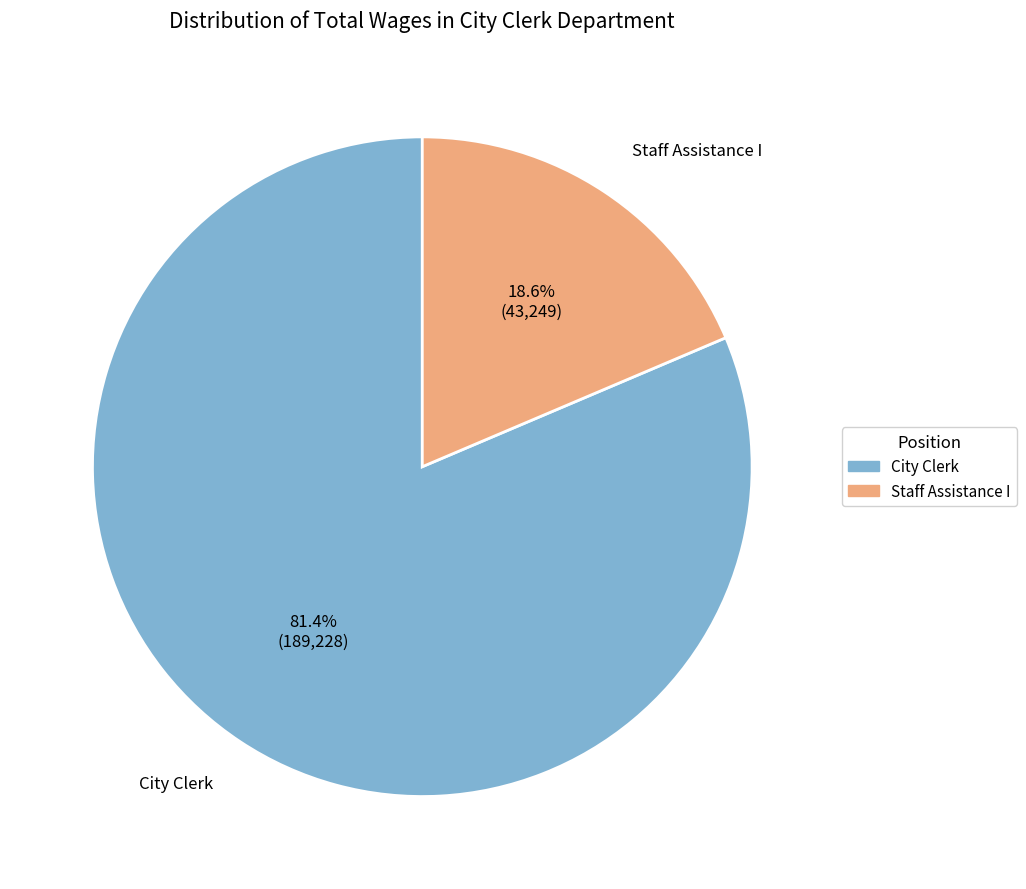

Do City Clerk and Staff Assistance I together represent more than half of the pie?

Yes